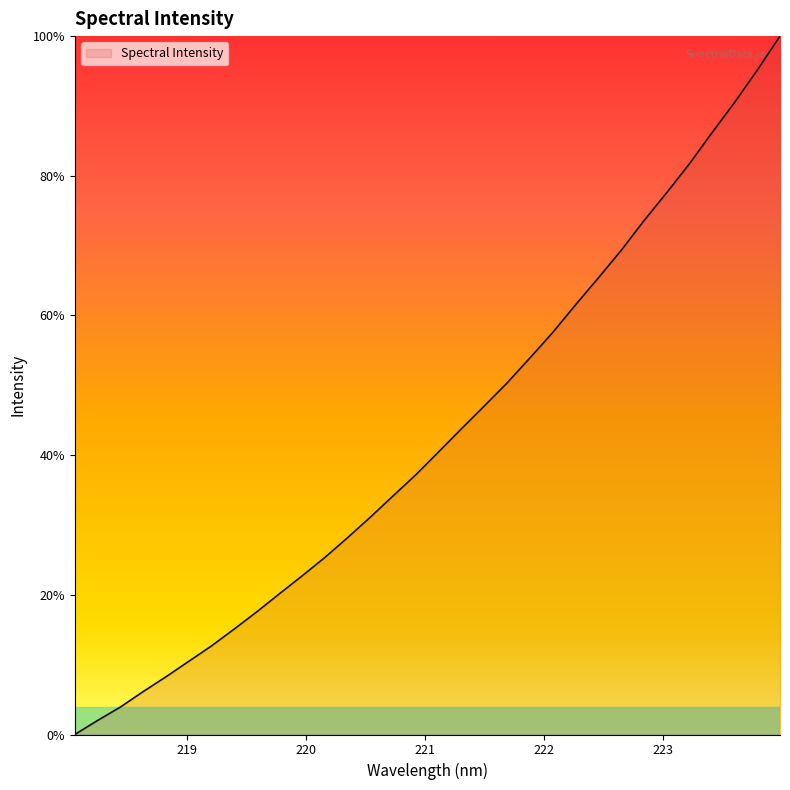

What is the greatest value displayed?

100.0